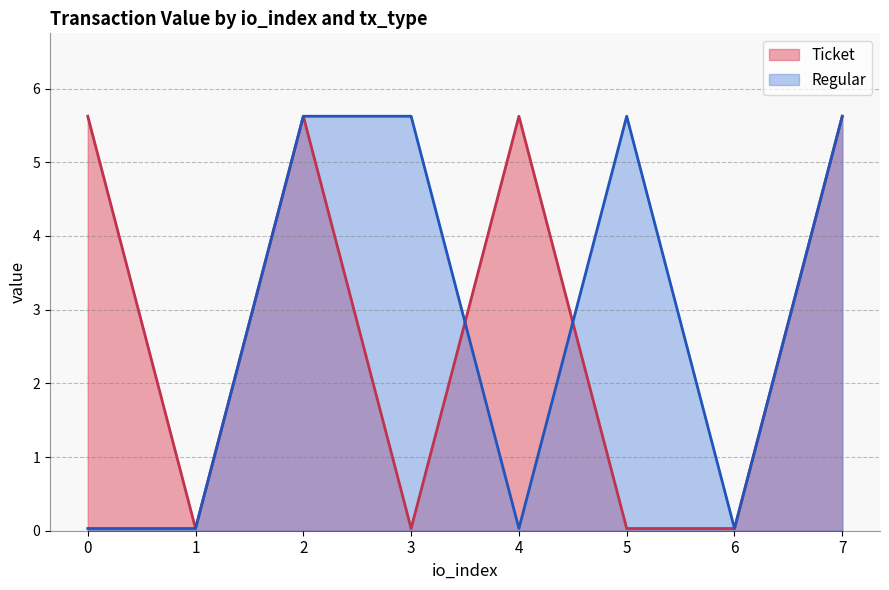

What is the value of the Regular point at the 3rd from the left?

5.6